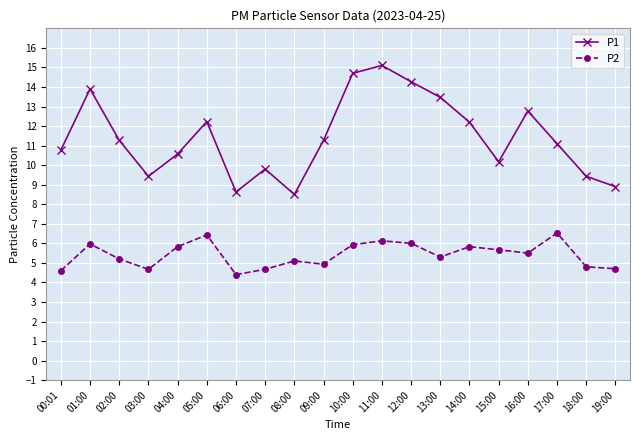

List the series in order of their overall mean, highest first.

P1, P2